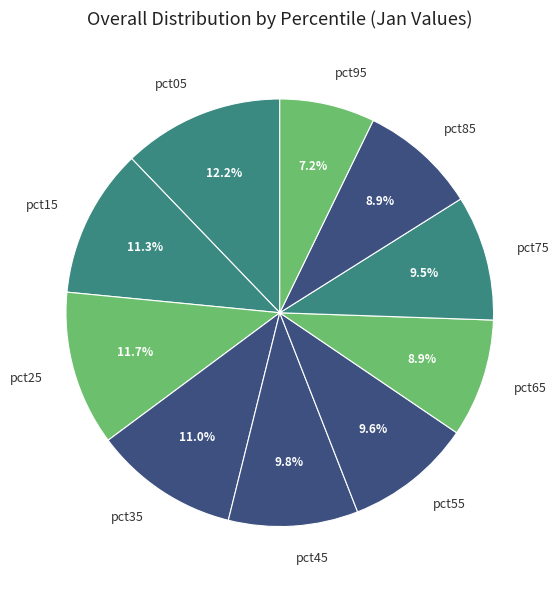

Is pct35 the majority of the pie?

No